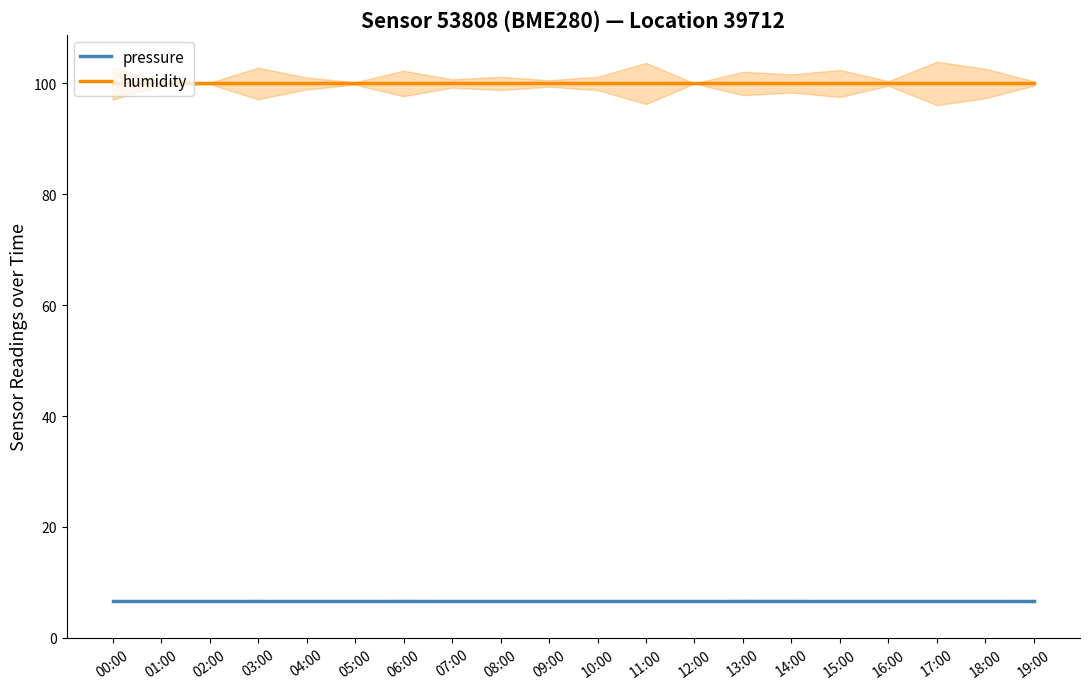

True or false: pressure has a value of 3.6 at 19:00.

False